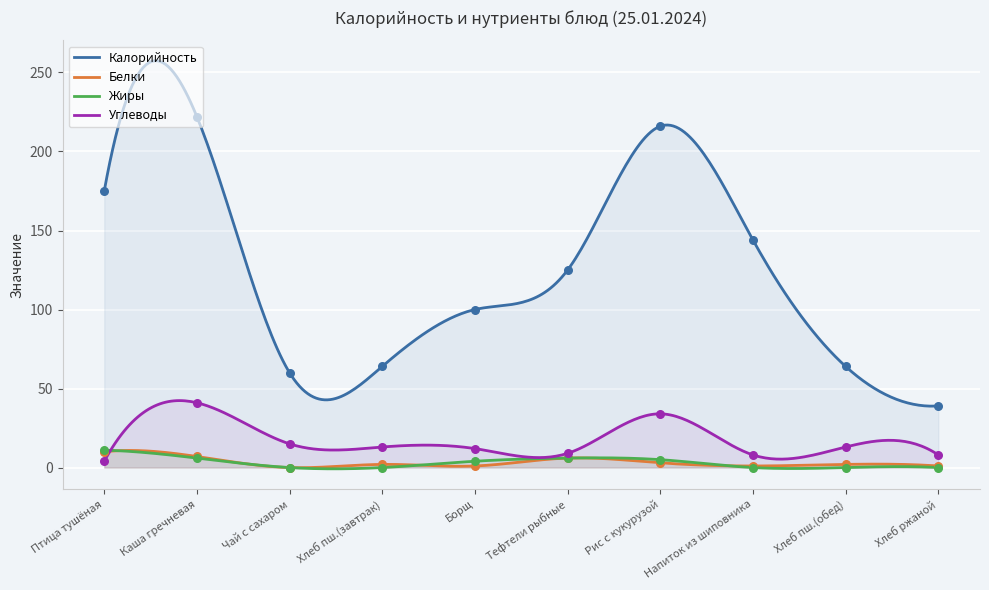

Which series has the widest spread of Y values?

Калорийность